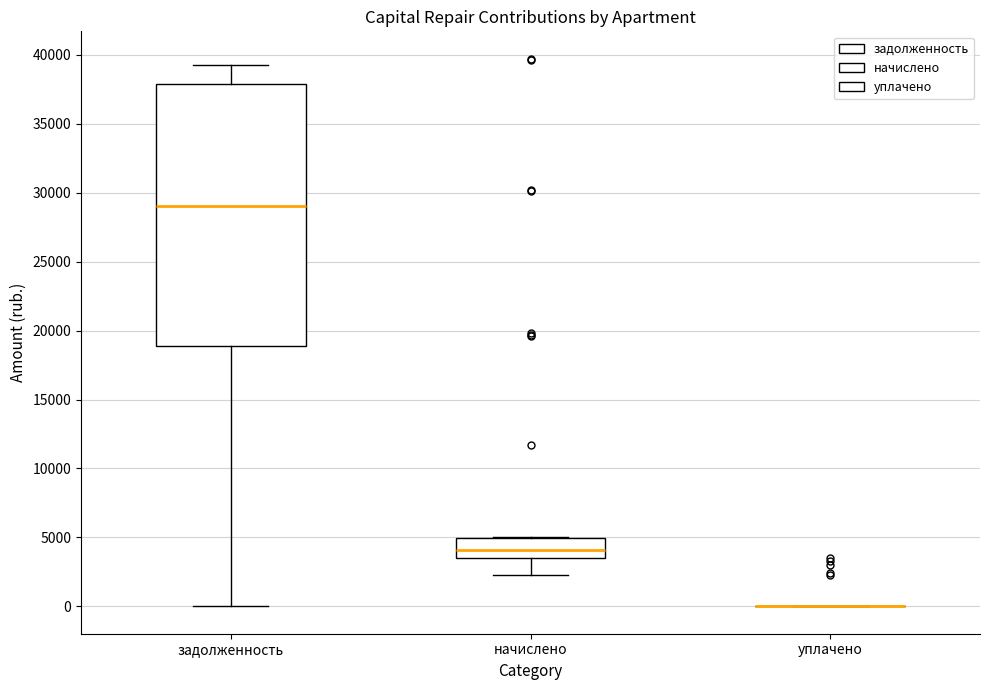

Which box is the tallest, from its lower edge to its upper edge?

задолженность